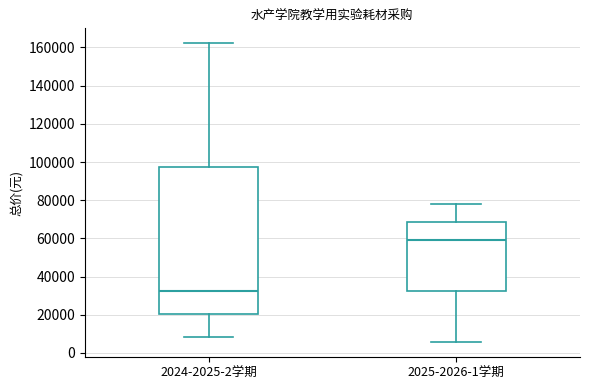

Where is the lower edge of the box for 2025-2026-1学期 on the y-axis? The values are not printed on the chart, so give them approximately, as read against the axis.

32000